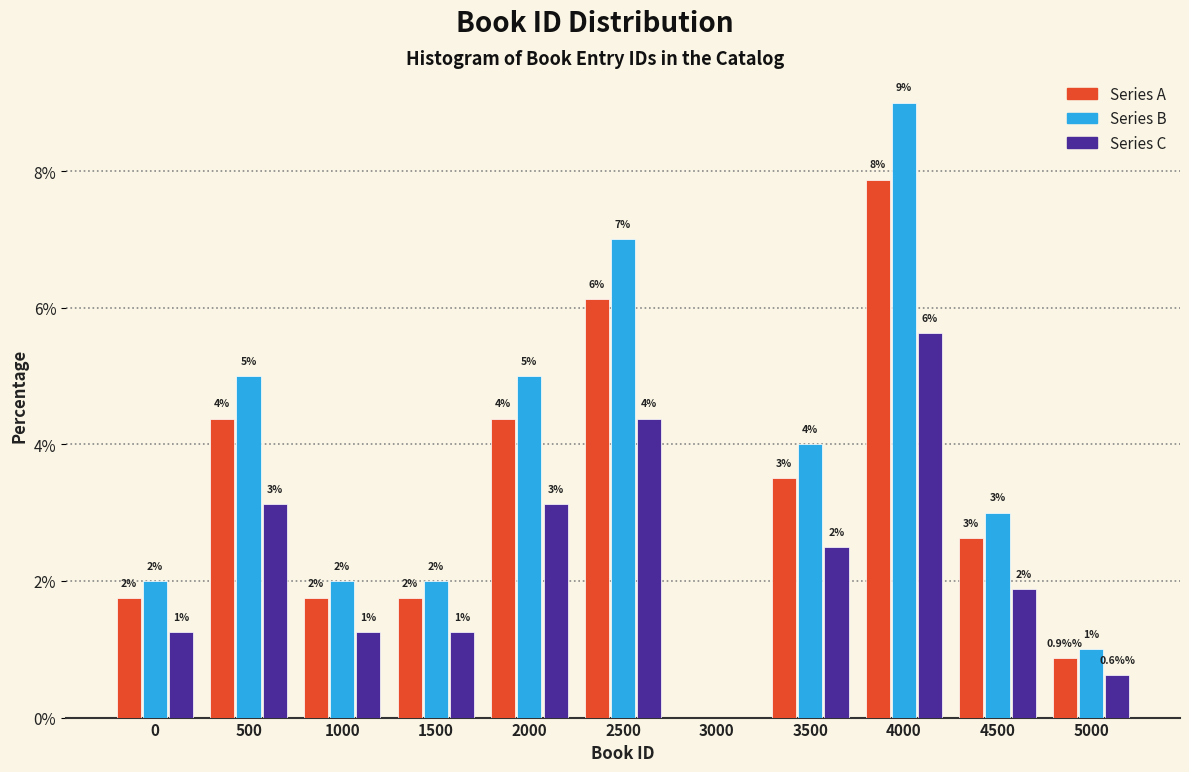

What is the sum of the Series B values at 4500 and 0?

5.0